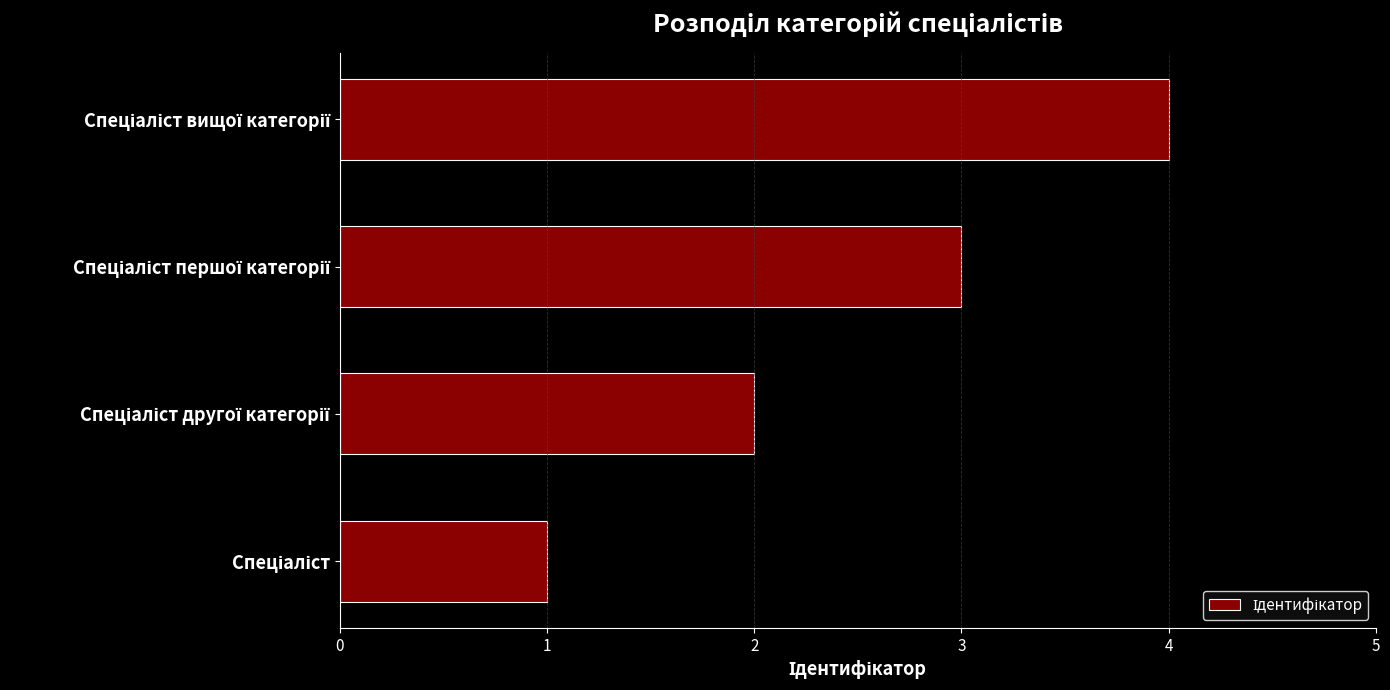

What is the difference between the maximum and minimum values?

3